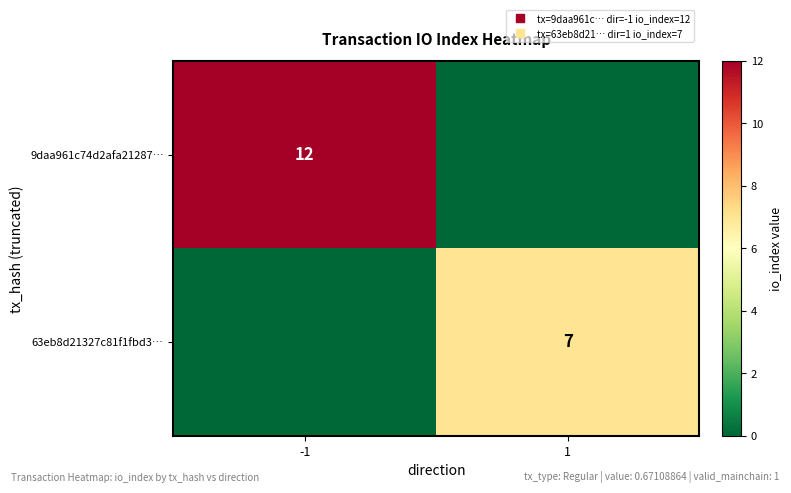

At how many categories does at least one series exceed 3?

2